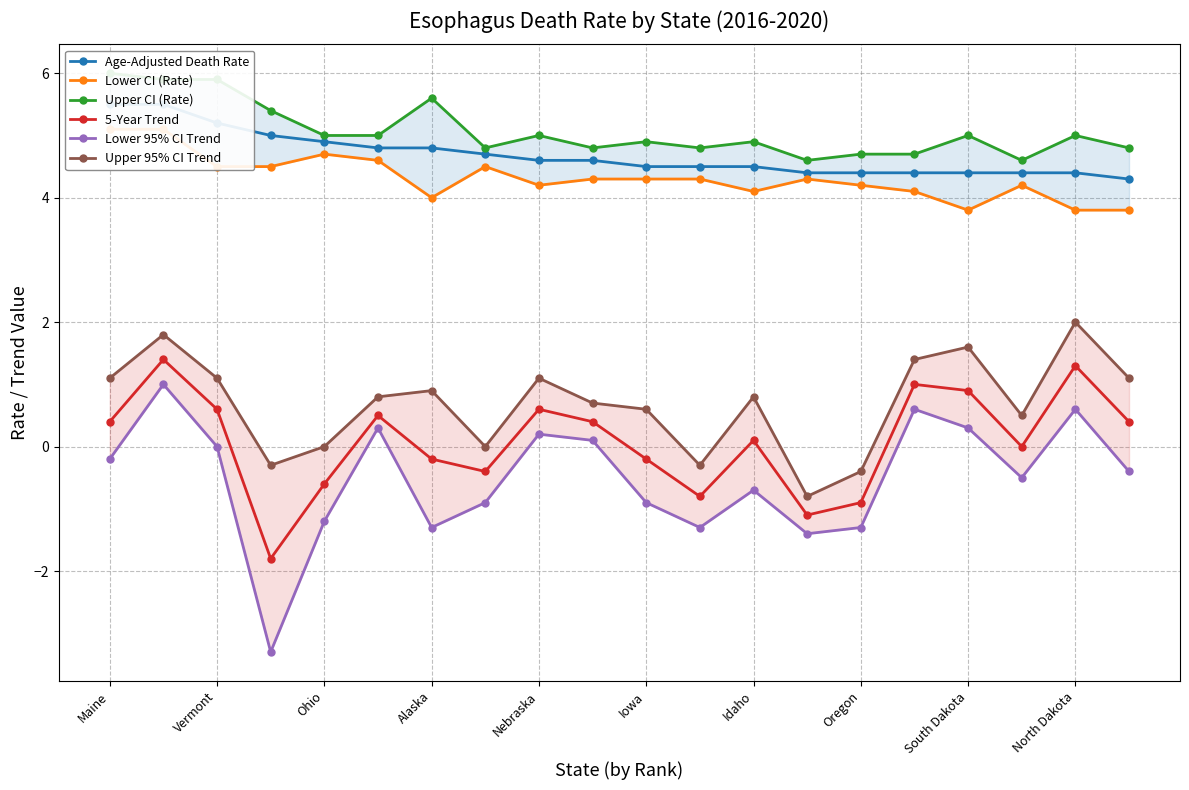

The Lower CI (Rate) series shows 4.1 at 15. True or false?

True